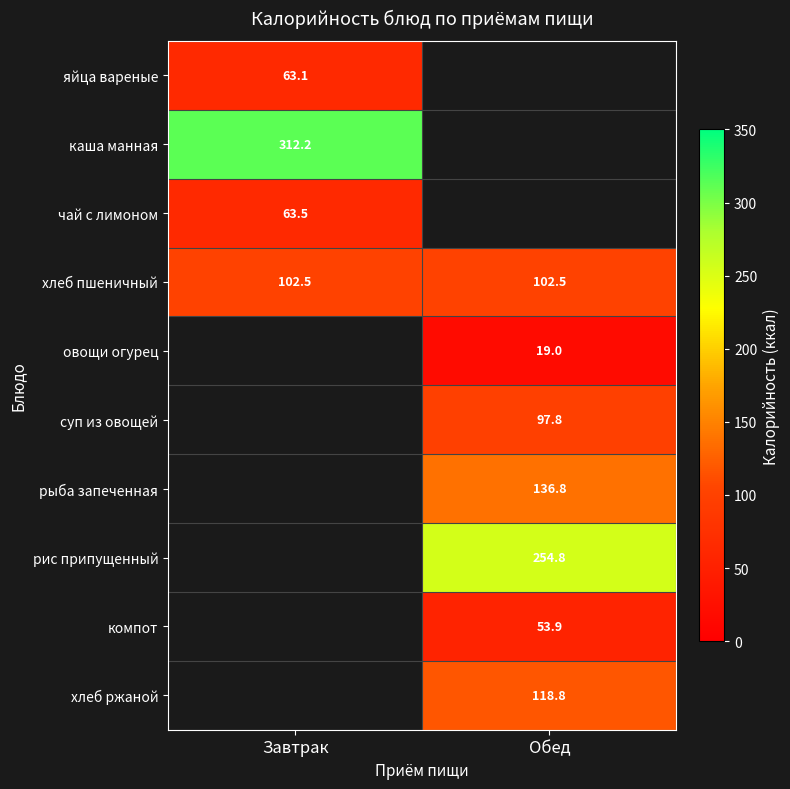

Is it true that чай с лимоном equals 63.5 at Завтрак?

True